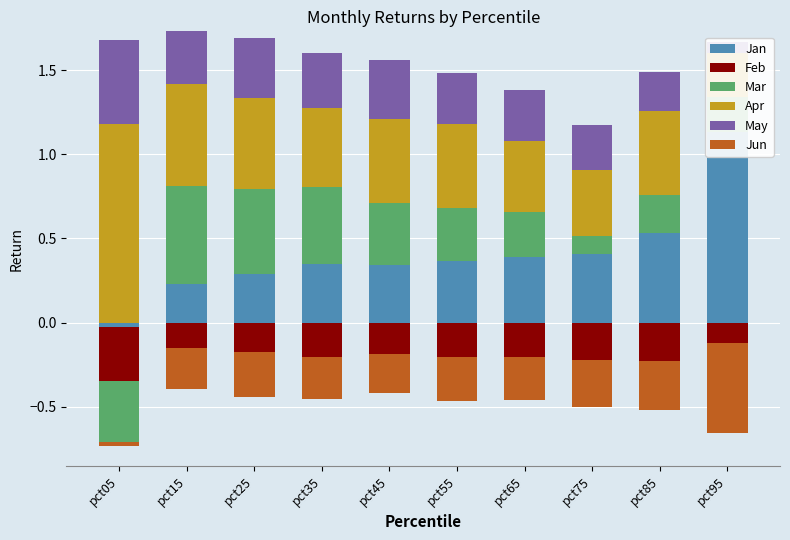

How many bars are there in each group?

6